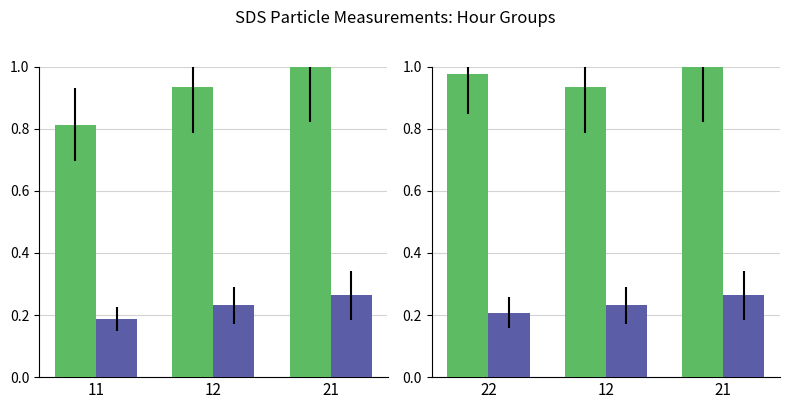

What is the sum of all SDS_P2 values?

0.7